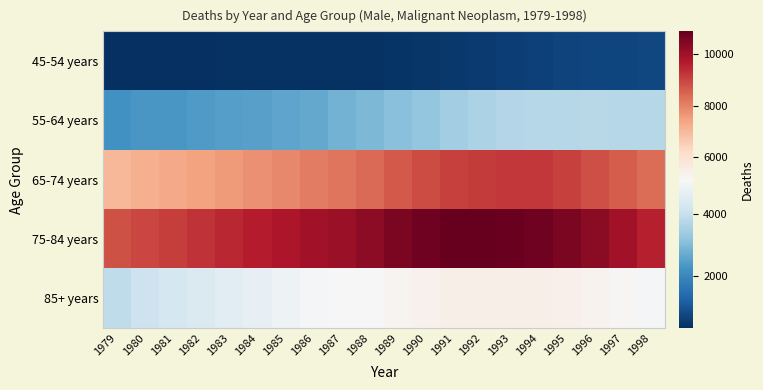

Reading right to left, extract all data points from this chart.

45-54 years: 1998=724	1997=699	1996=671	1995=650	1994=614	1993=570	1992=505	1991=453	1990=424	1989=388	1988=352	1987=342	1986=336	1985=341	1984=331	1983=329	1982=286	1981=315	1980=308	1979=283
55-64 years: 1998=3765	1997=3735	1996=3786	1995=3740	1994=3752	1993=3701	1992=3615	1991=3450	1990=3266	1989=3097	1988=2946	1987=2832	1986=2659	1985=2559	1984=2509	1983=2451	1982=2395	1981=2328	1980=2306	1979=2214
65-74 years: 1998=8339	1997=8608	1996=8836	1995=9050	1994=9186	1993=9197	1992=9146	1991=9038	1990=8892	1989=8670	1988=8392	1987=8203	1986=8052	1985=7884	1984=7746	1983=7597	1982=7421	1981=7323	1980=7164	1979=7028
75-84 years: 1998=9597	1997=9970	1996=10307	1995=10548	1994=10704	1993=10812	1992=10870	1991=10826	1990=10691	1989=10528	1988=10259	1987=10098	1986=9940	1985=9776	1984=9619	1983=9442	1982=9278	1981=9108	1980=8945	1979=8799
85+ years: 1998=5078	1997=5217	1996=5339	1995=5415	1994=5484	1993=5484	1992=5490	1991=5450	1990=5376	1989=5279	1988=5167	1987=5098	1986=5043	1985=4901	1984=4733	1983=4592	1982=4435	1981=4266	1980=4135	1979=3900